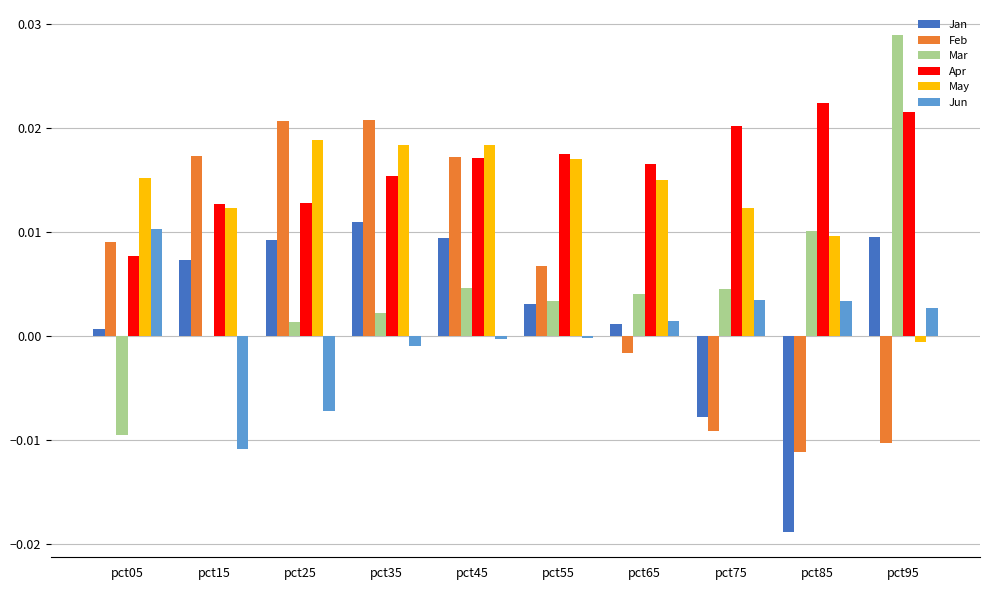

True or false: Feb has a value of -0.0 at pct65.

True